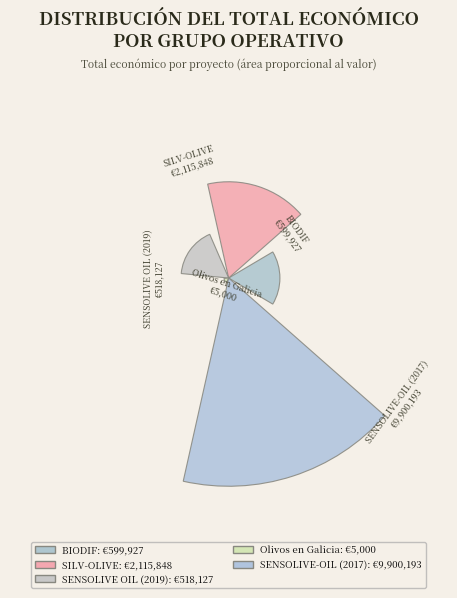

To the nearest percent, what is the difference between the SENSOLIVE-OIL (2017) and SENSOLIVE OIL (2019) slice percentages?

71%